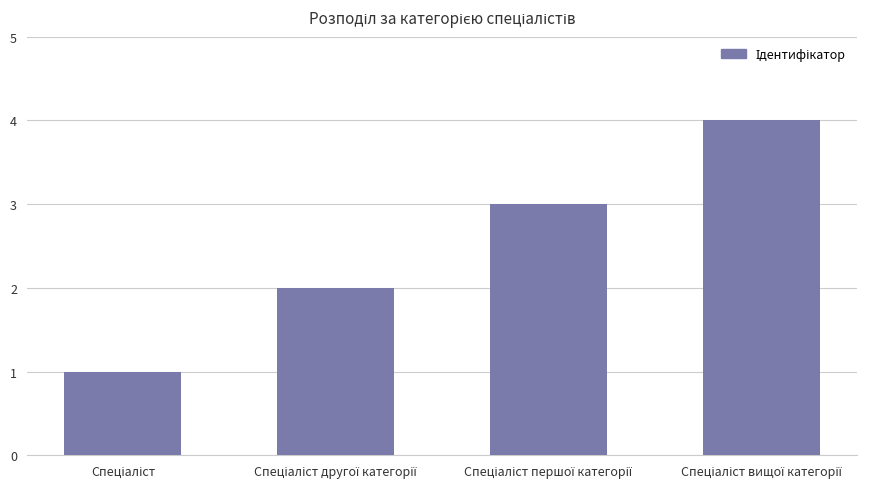

What is the maximum value shown in the chart?

4